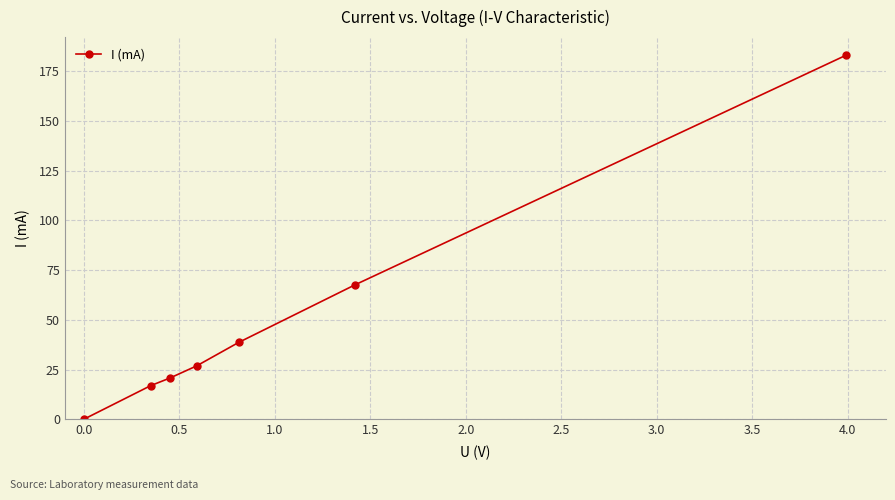

What is the difference between the second highest and minimum values?

67.6